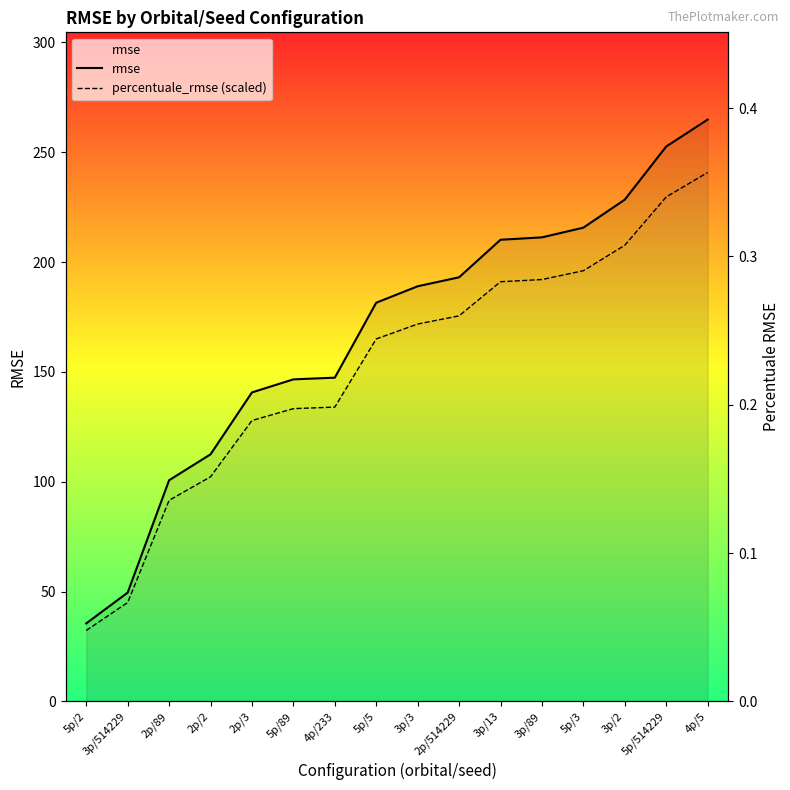

Between 4p/233 and 5p/3, which is larger?

5p/3